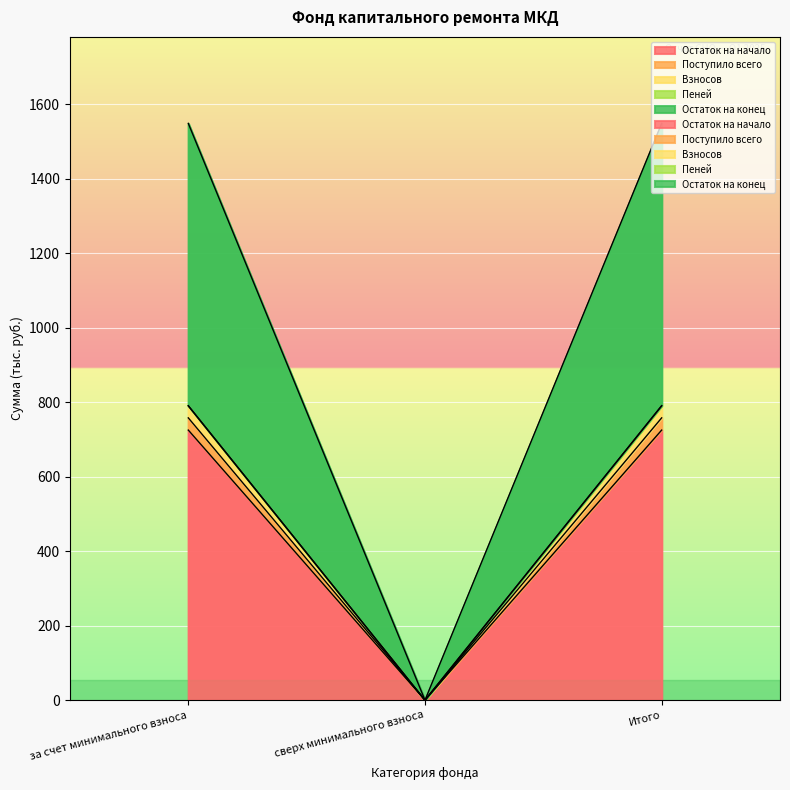

True or false: Остаток на начало has a value of 724.9 at Итого.

True